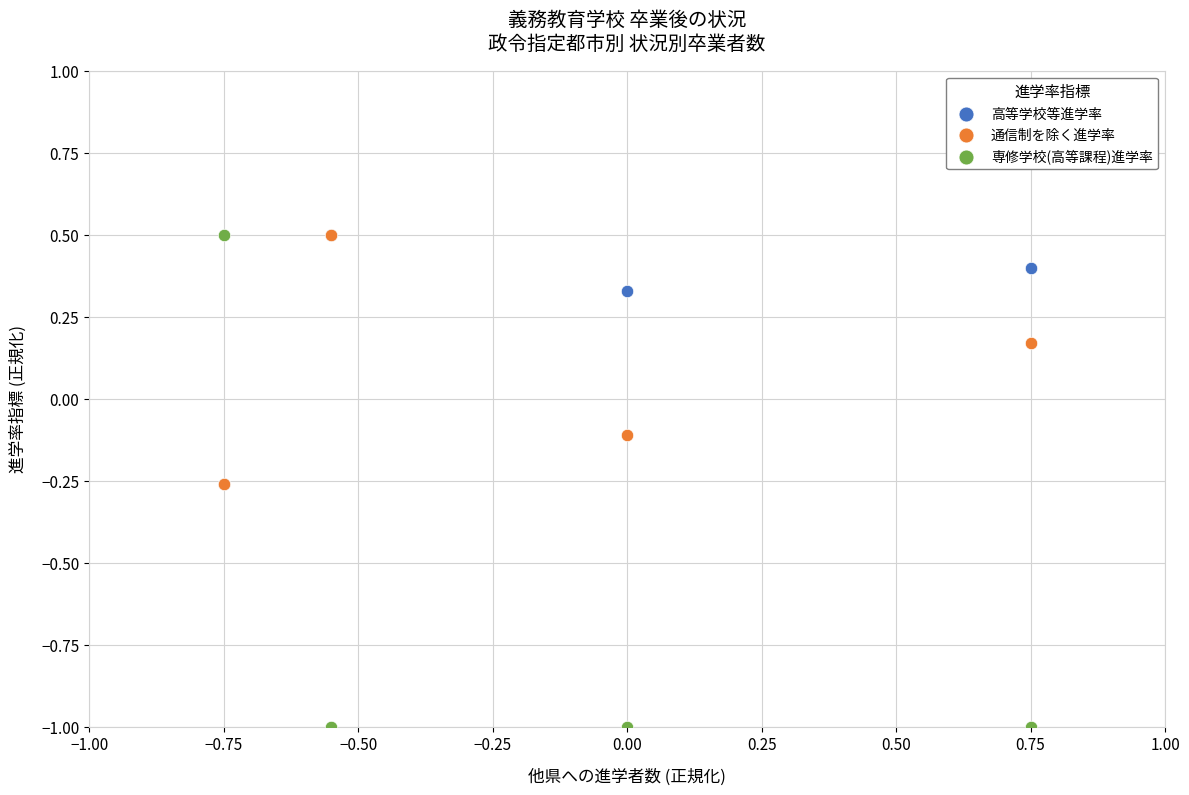

Which series contains the lowest Y value?

専修学校(高等課程)進学率